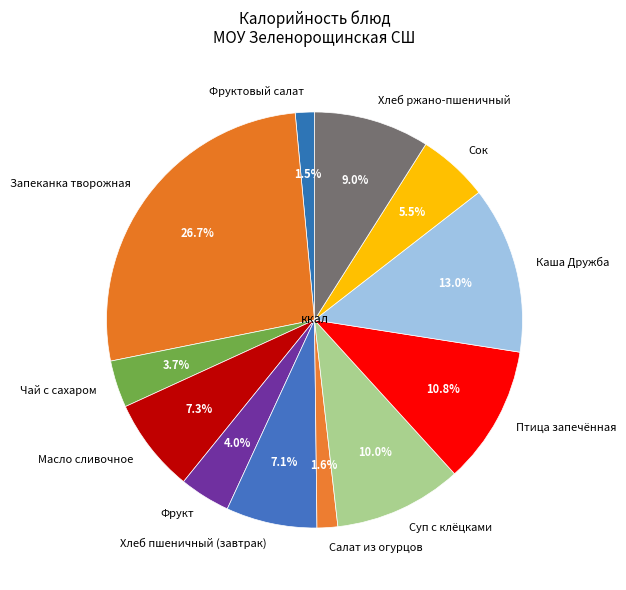

Is there any slice that represents more than half of the pie?

No